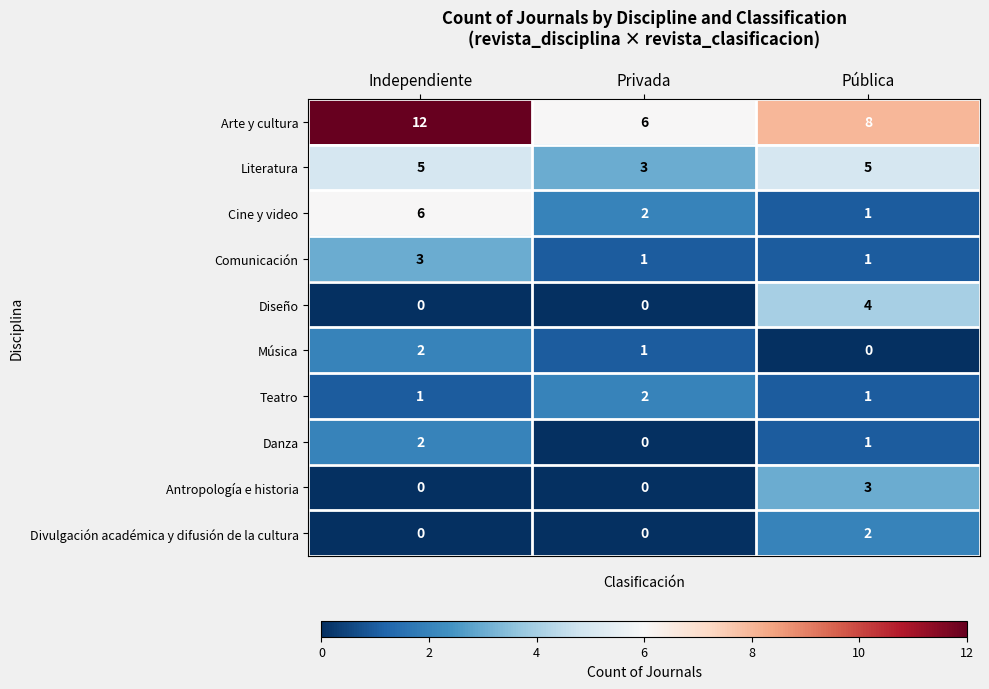

Which series has the largest total across all categories?

Arte y cultura